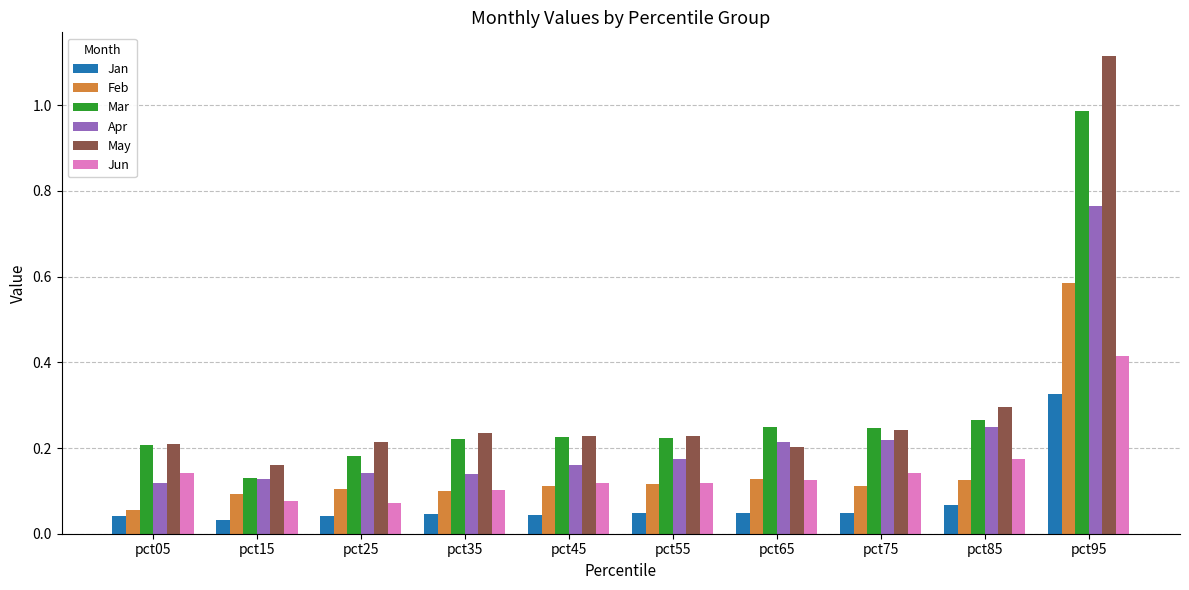

What are all the series names shown in the legend?

Jan, Feb, Mar, Apr, May, Jun